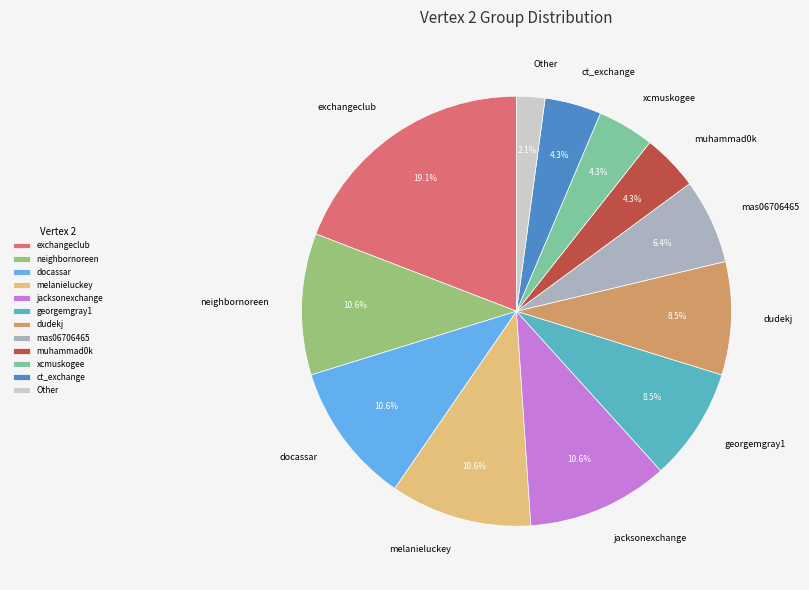

Which category has the smallest portion of the pie?

Other